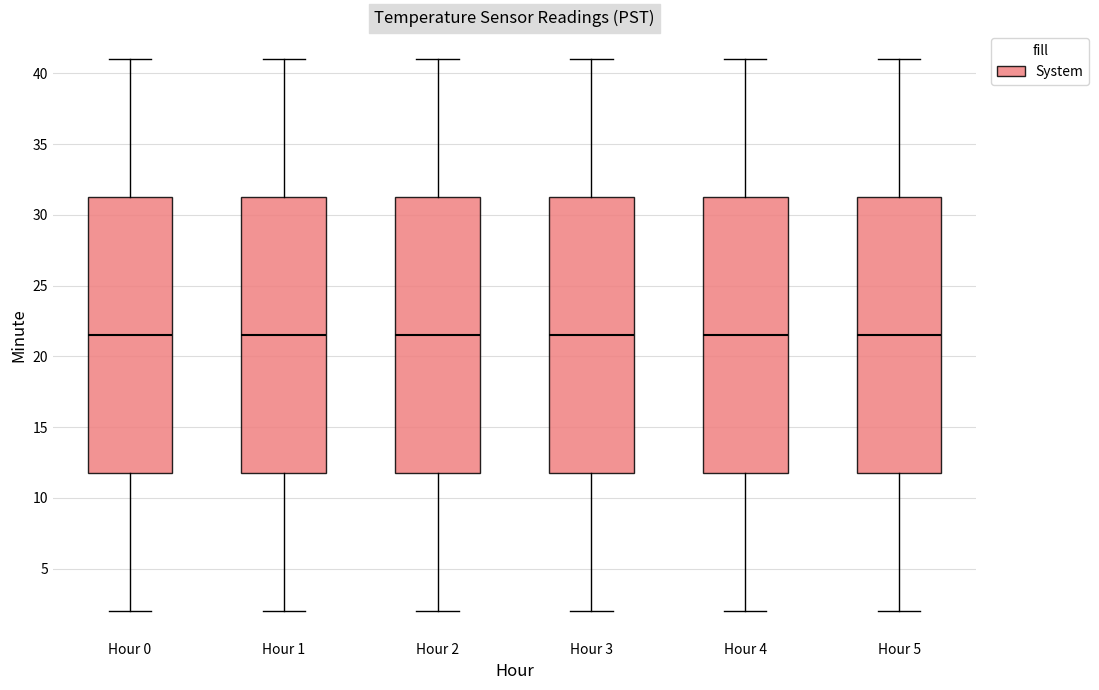

Reading left to right, read every box against the y-axis: the position of its median line, the range the box covers, and the ends of its whiskers. The values are not printed on the chart, so give them approximately, as read against the axis.

Hour 0: median 21.5, box 12.0 to 31.5, whiskers 2.0 to 41.0
Hour 1: median 21.5, box 12.0 to 31.5, whiskers 2.0 to 41.0
Hour 2: median 21.5, box 12.0 to 31.5, whiskers 2.0 to 41.0
Hour 3: median 21.5, box 12.0 to 31.5, whiskers 2.0 to 41.0
Hour 4: median 21.5, box 12.0 to 31.5, whiskers 2.0 to 41.0
Hour 5: median 21.5, box 12.0 to 31.5, whiskers 2.0 to 41.0